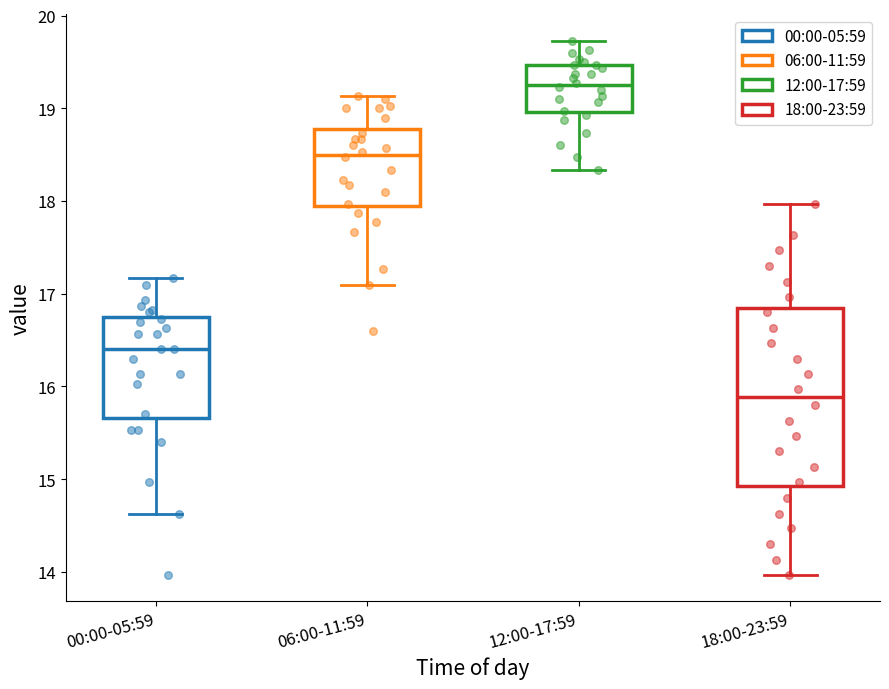

Reading left to right, read every box against the y-axis: the position of its median line, the range the box covers, and the ends of its whiskers. The values are not printed on the chart, so give them approximately, as read against the axis.

00:00-05:59: median 16.4, box 15.7 to 16.7, whiskers 14.6 to 17.2
06:00-11:59: median 18.5, box 17.9 to 18.8, whiskers 17.1 to 19.1
12:00-17:59: median 19.3, box 19.0 to 19.5, whiskers 18.3 to 19.7
18:00-23:59: median 15.9, box 14.9 to 16.8, whiskers 14.0 to 18.0